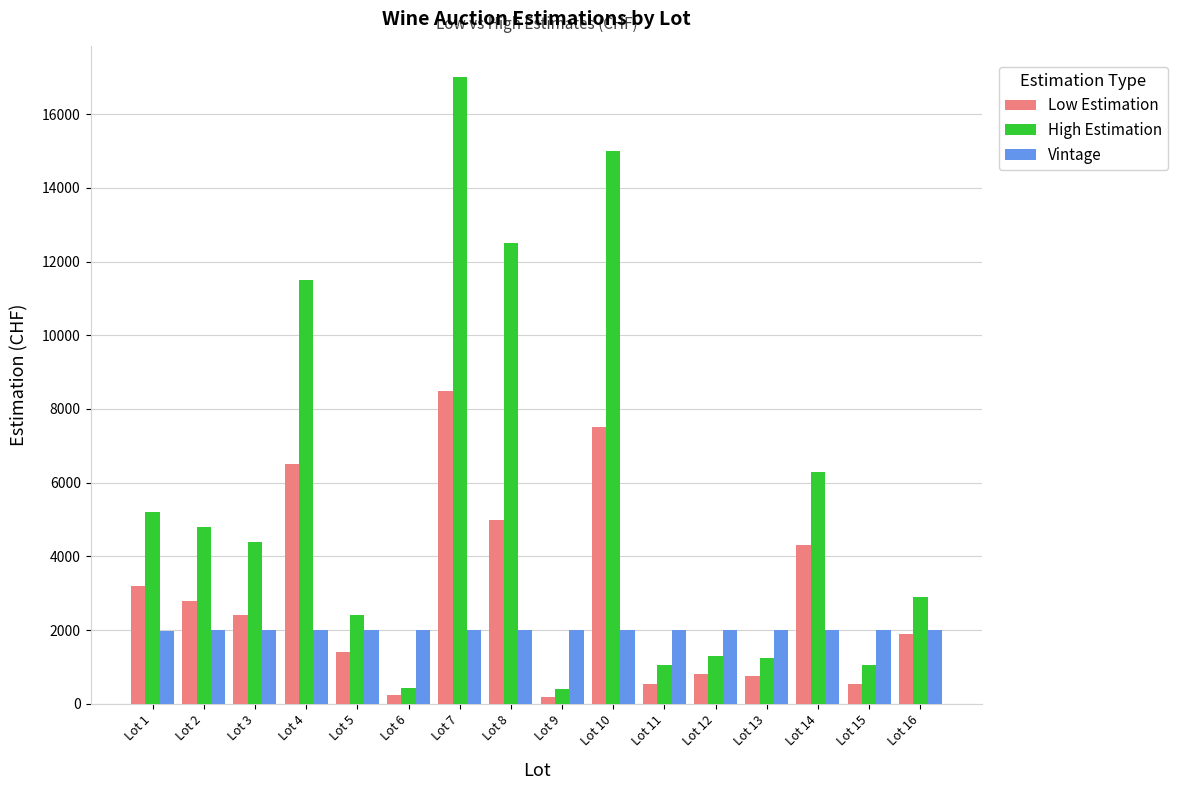

How many series are shown in this chart?

3